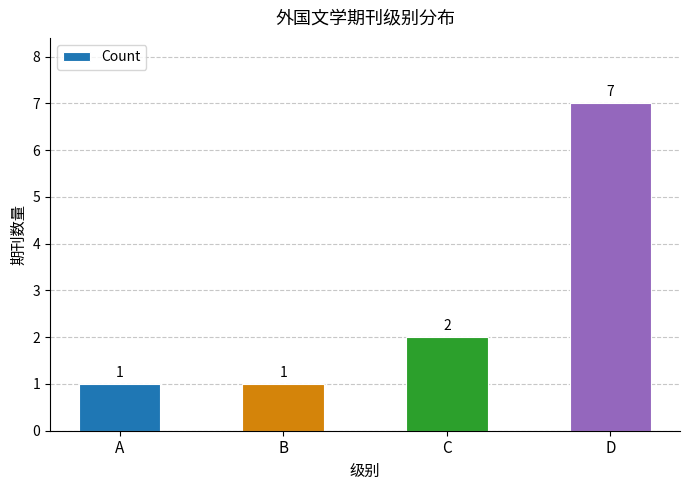

How many values are between 1 and 7?

4